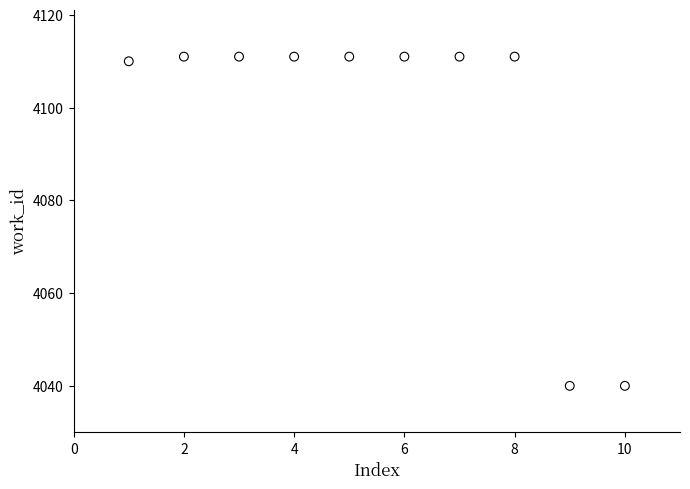

What is the range of Y values (max minus min)?

71